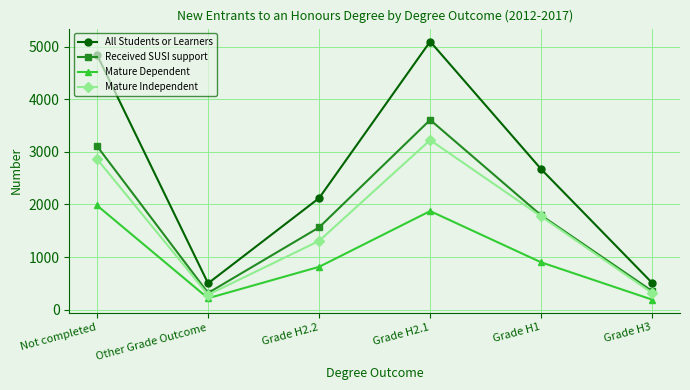

Which series has the largest range (max minus min)?

All Students or Learners